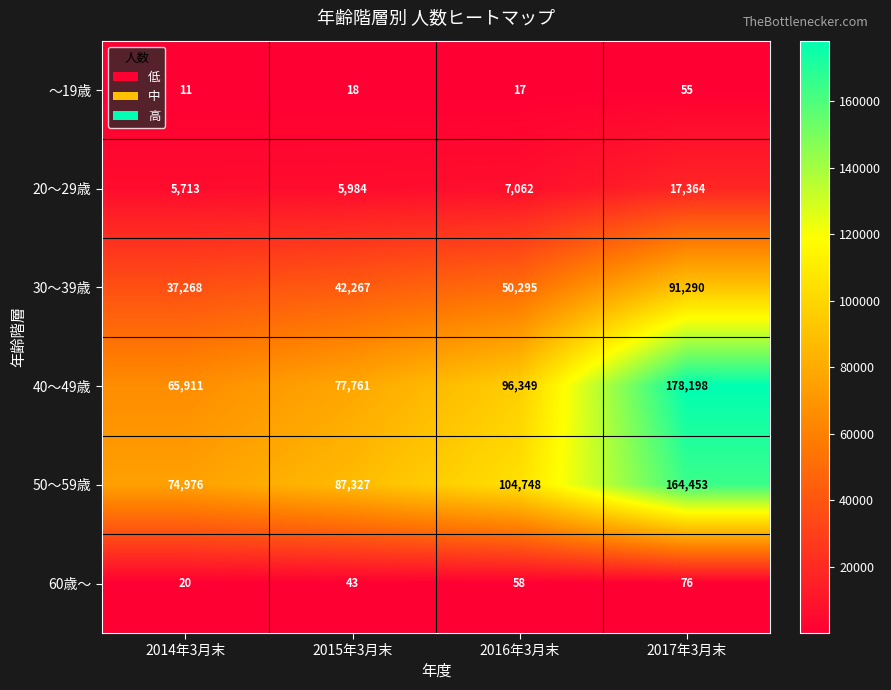

How many data points in ～19歳 are less than 18?

2